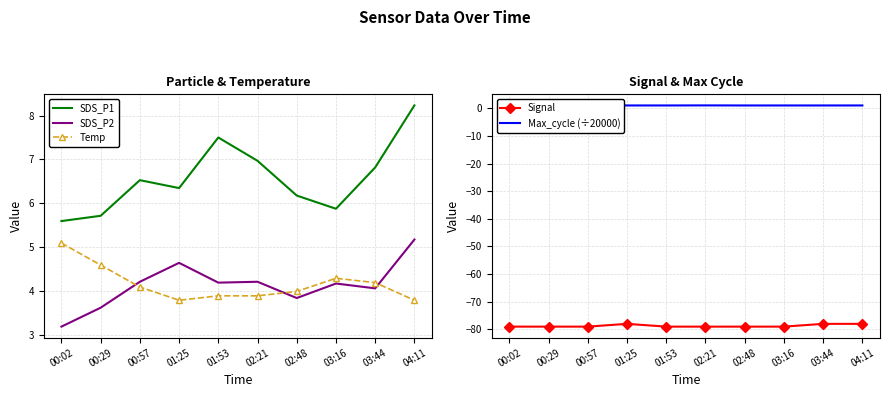

Count the number of categories in the chart.

10